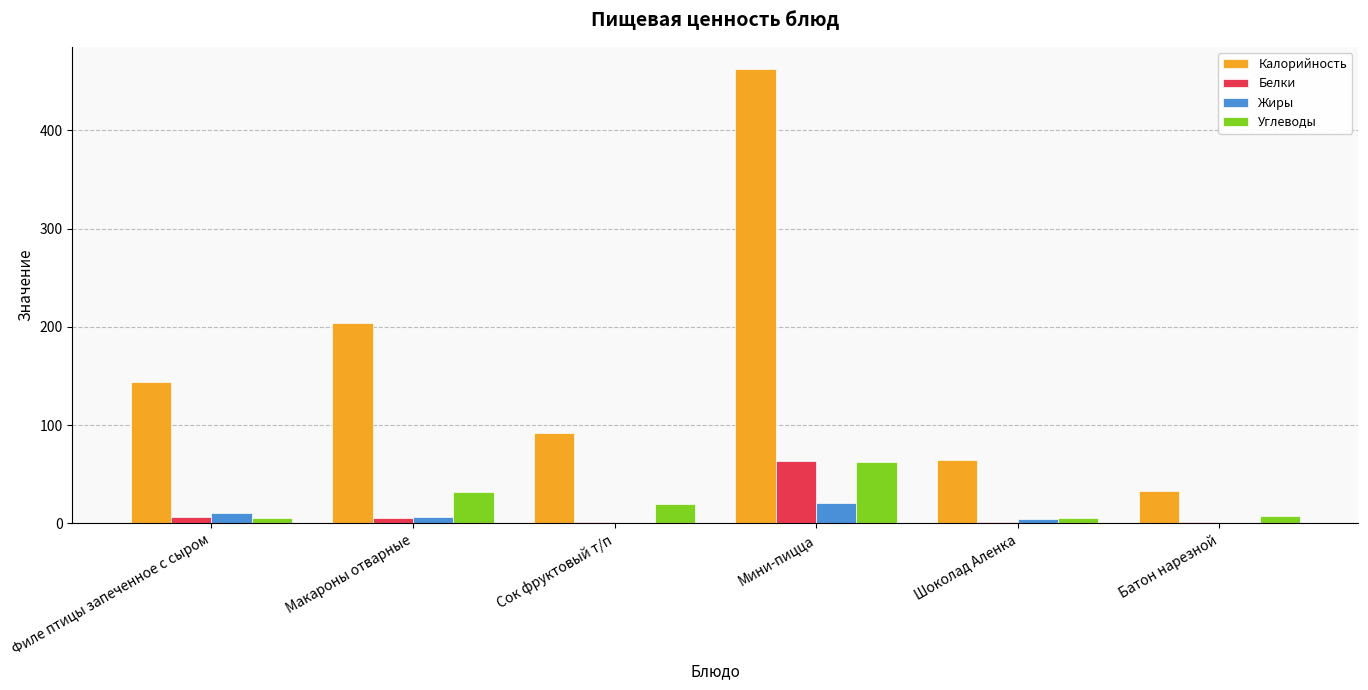

Which label corresponds to the largest value in the chart?

Мини-пицца